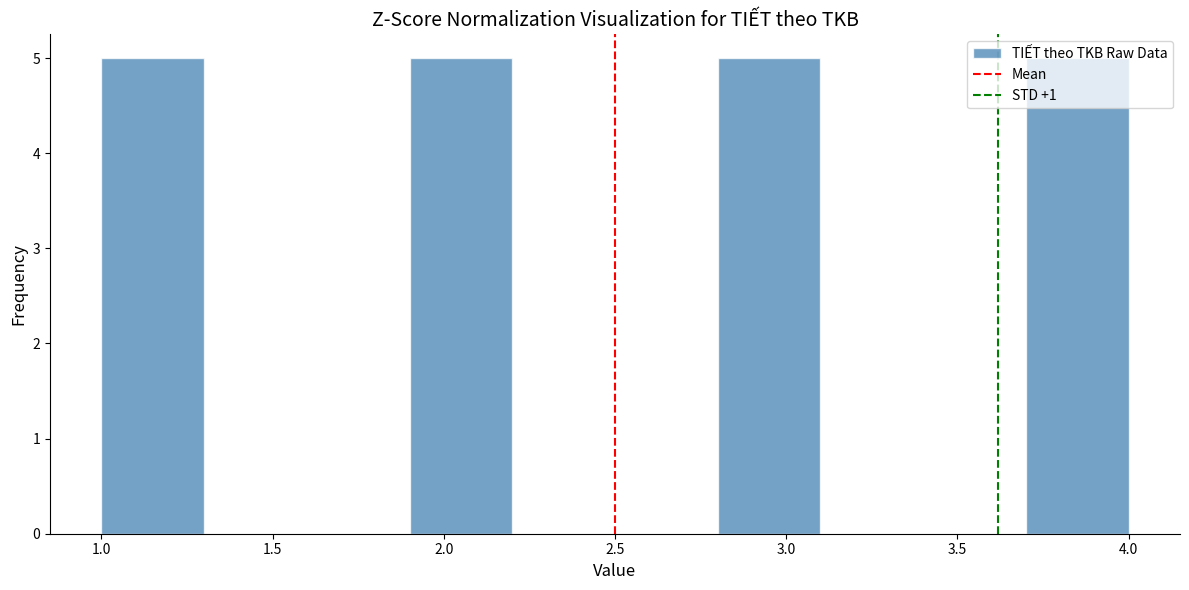

What is the height of the bar covering 2.8 to 3.1 on the x-axis? The values are not printed on the chart, so give them approximately, as read against the axis.

5